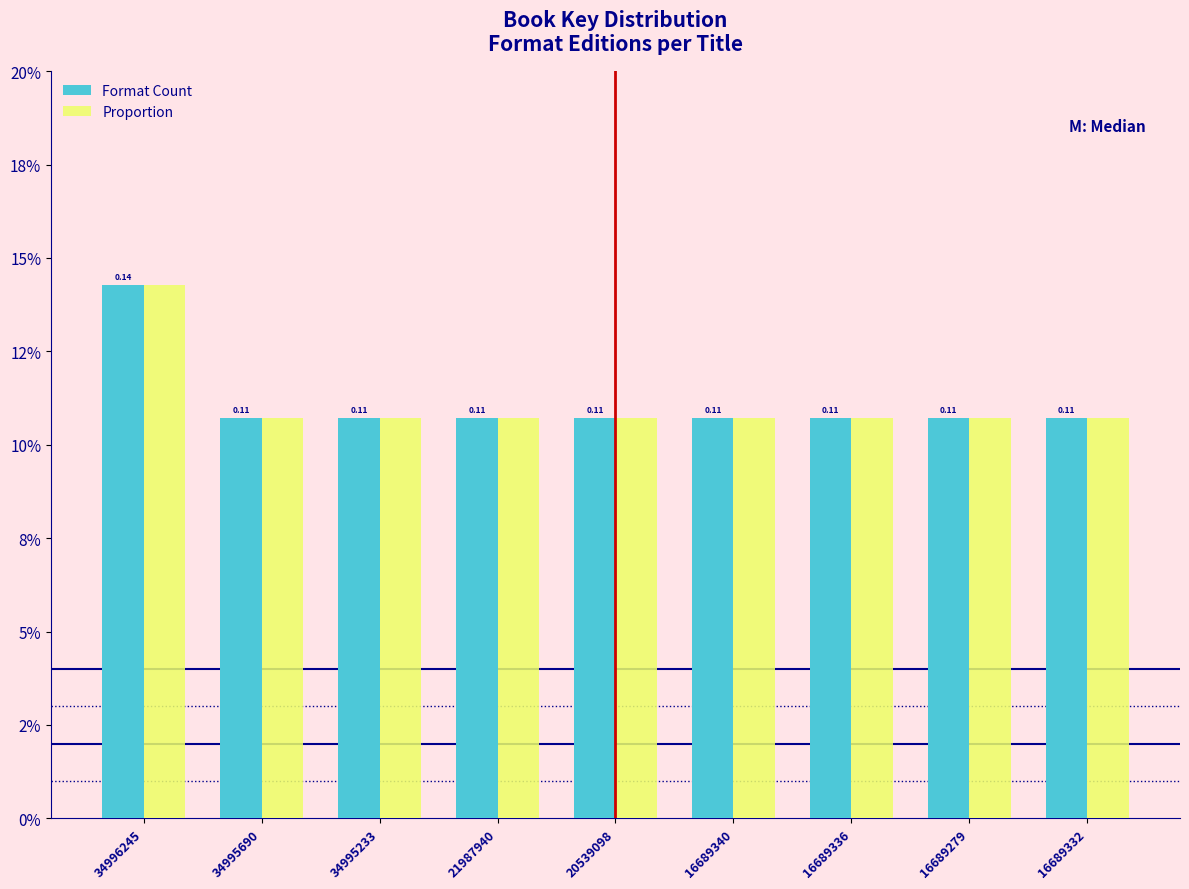

Does the chart contain any negative values?

No